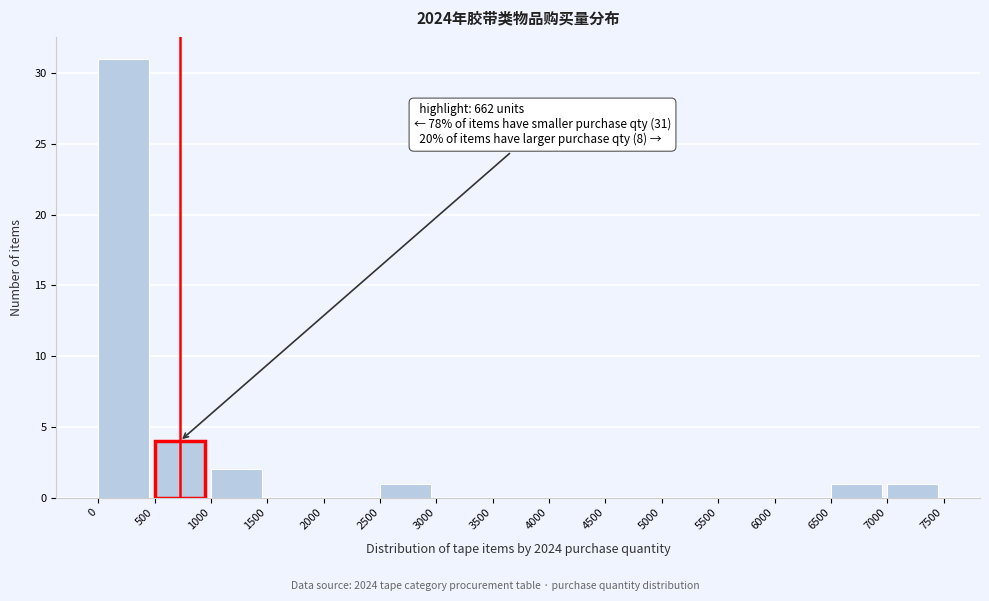

Which range on the x-axis has the tallest bar?

0 to 500